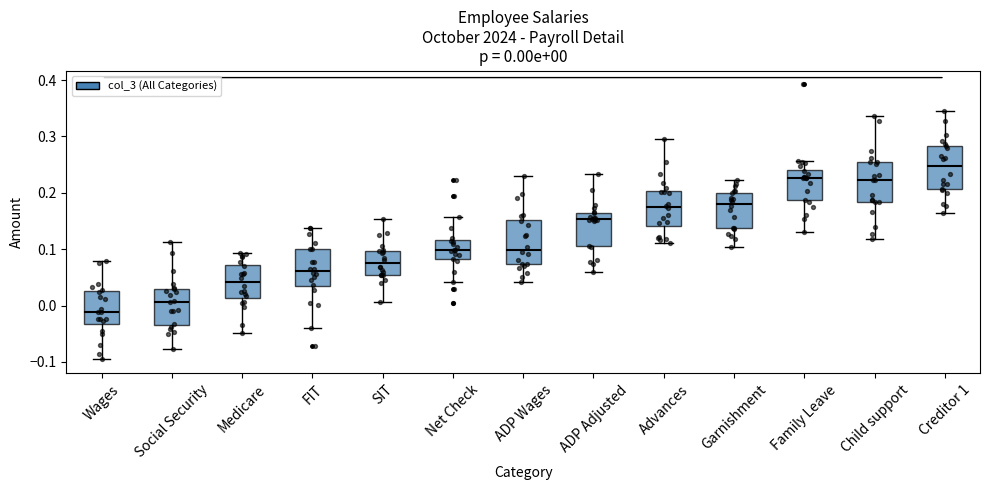

Which box has the highest median line?

Creditor 1